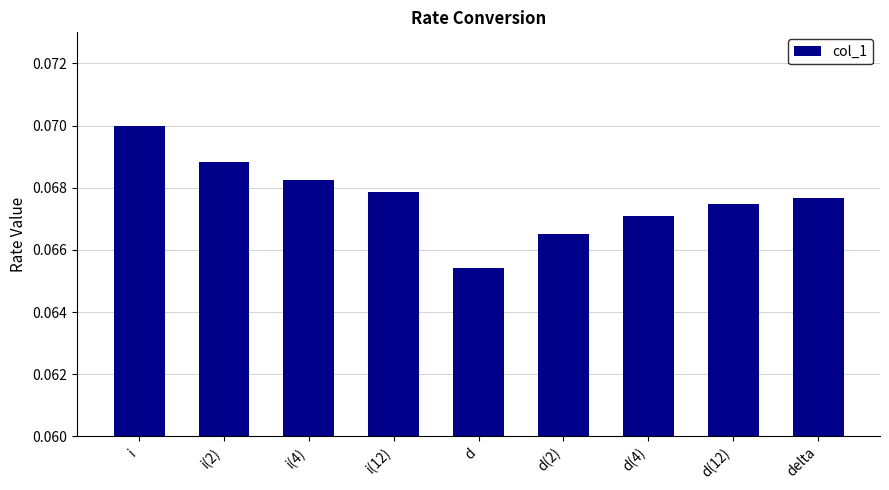

Is it true that the value at i(12) is 0.0?

False